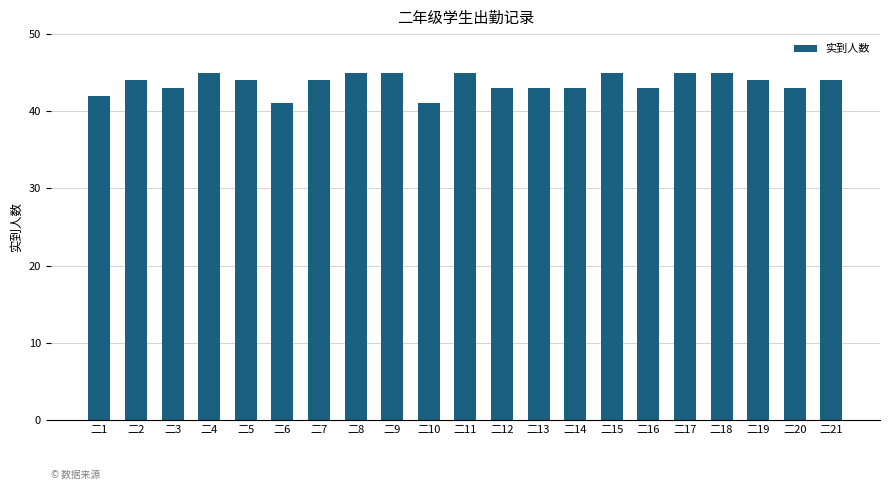

What is the maximum value shown in the chart?

45